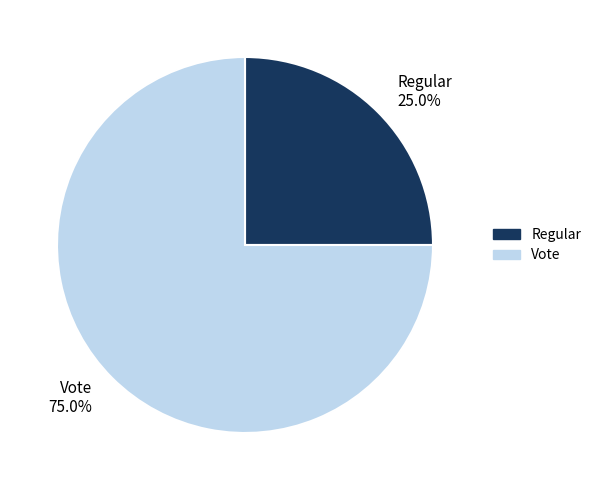

What is the majority slice?

Vote